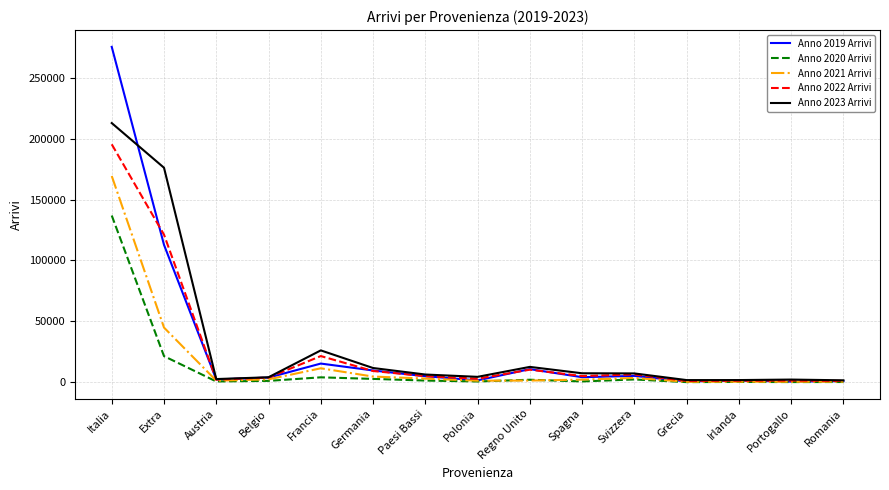

At which category is the sum across all series the highest?

Italia